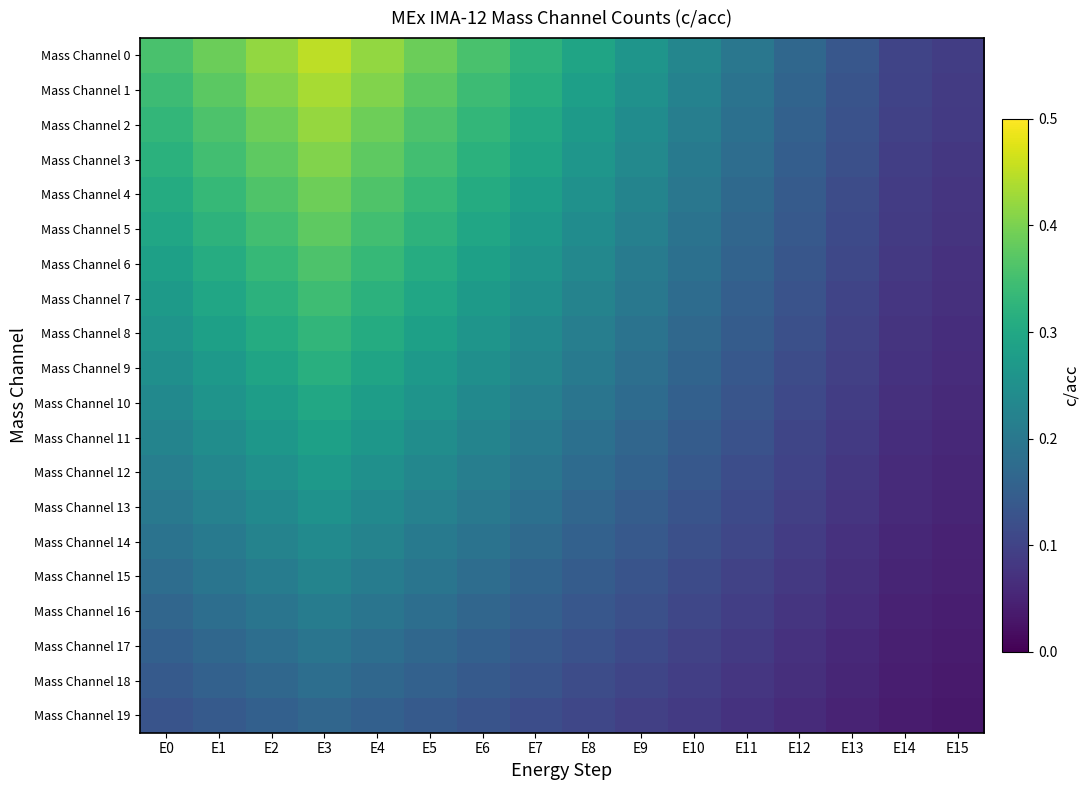

At which category is the sum across all series the highest?

E3